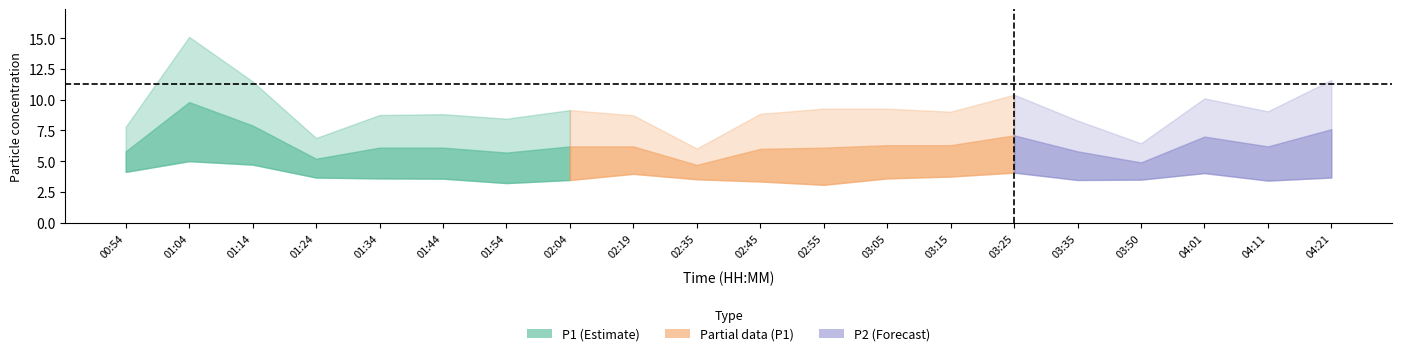

What is the sum of all P1_fore_low values?

74.8